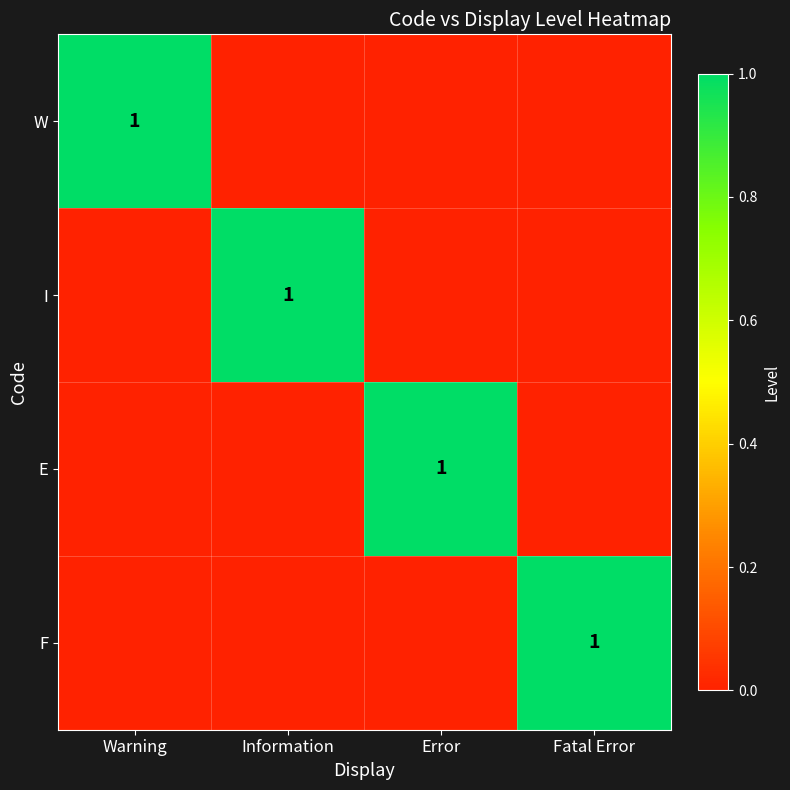

The value of F at Fatal Error is 0. True or false?

False